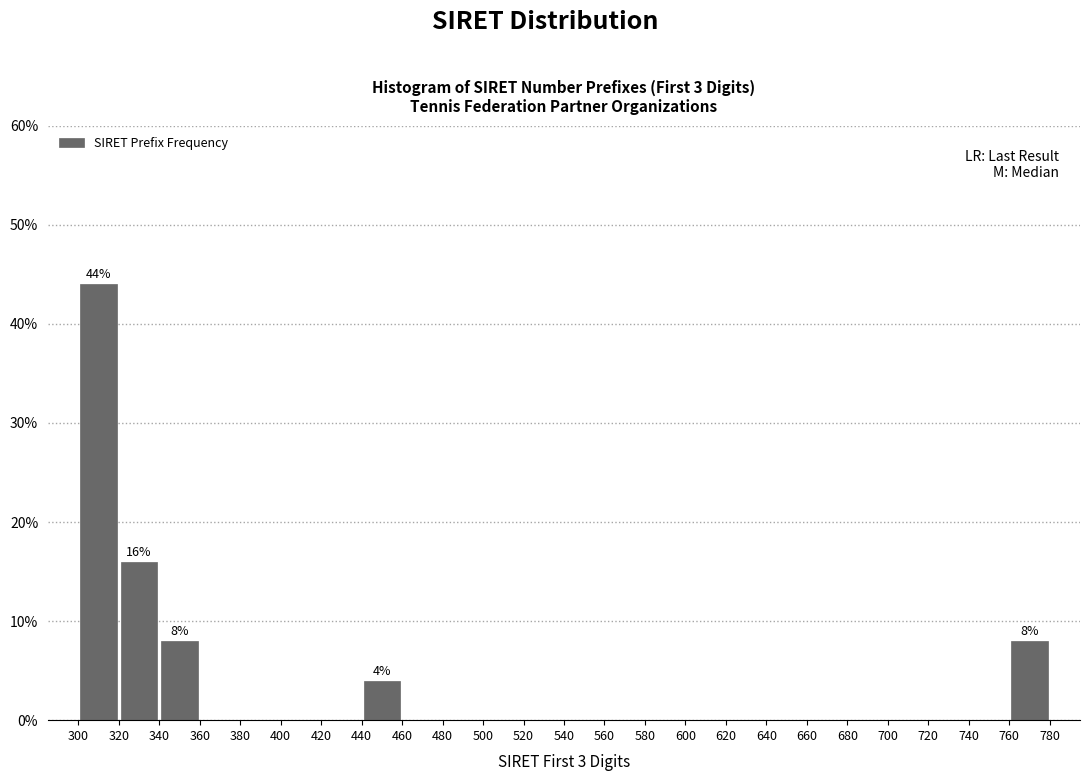

Over which range of the x-axis is the bar tallest?

300 to 320